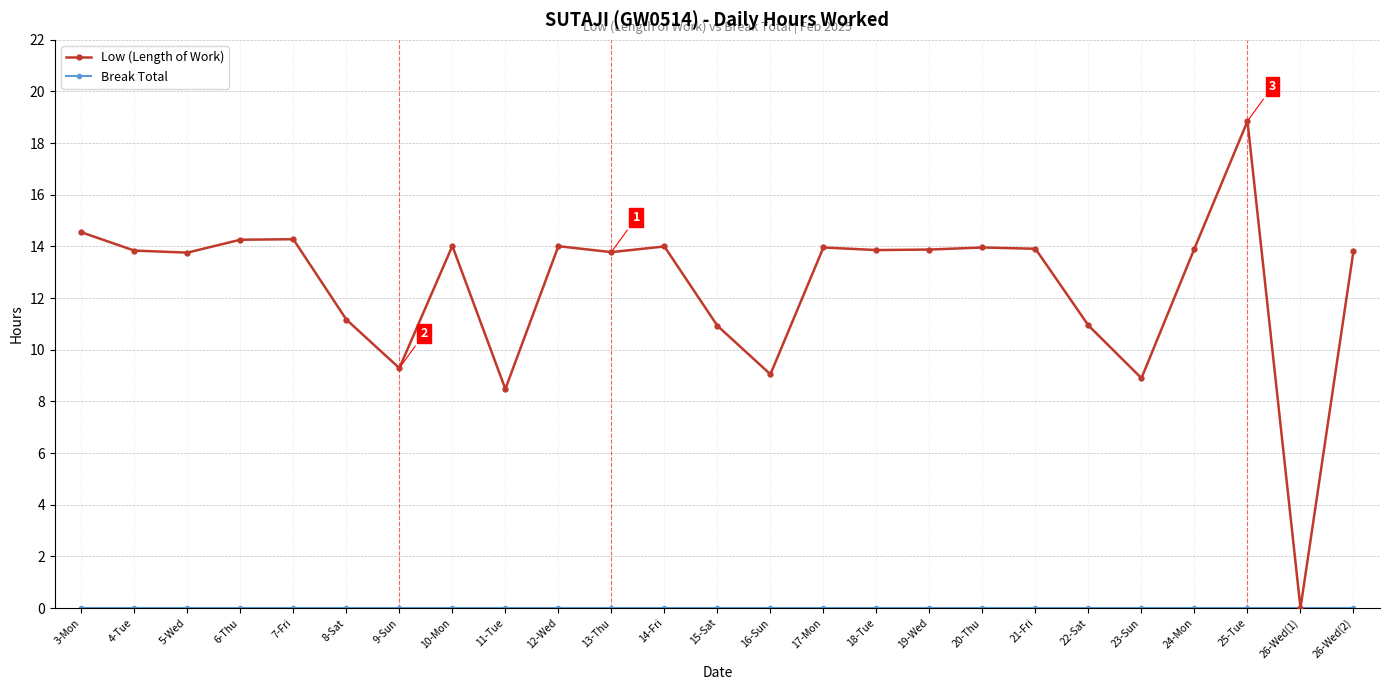

Which series has the widest spread of values?

Low (Length of Work)